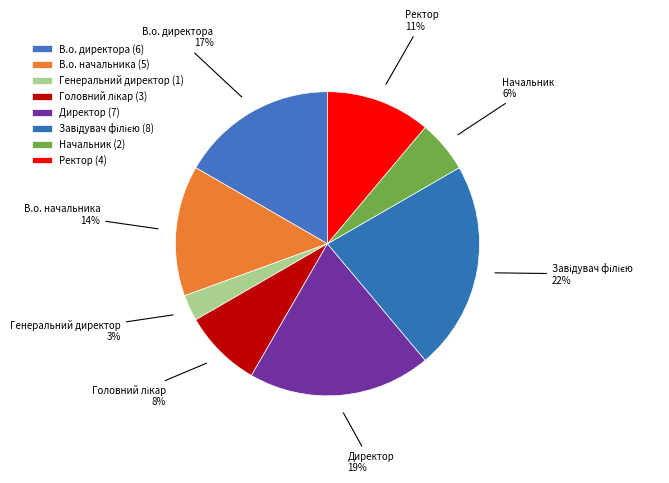

Which category has the smallest portion of the pie?

Генеральний директор